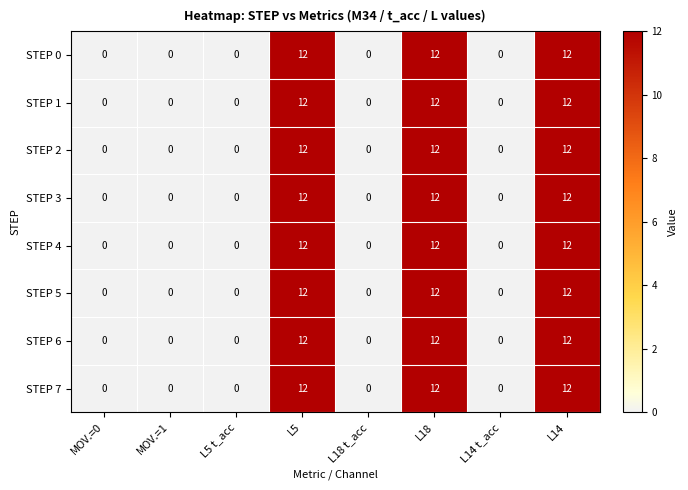

What is the sum of all STEP 1 values?

36